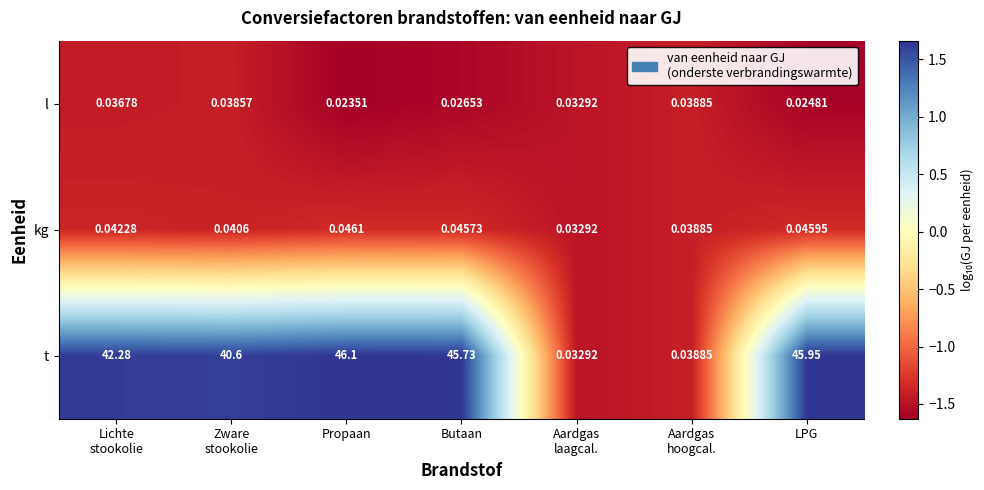

Which category has the highest value in the t series?

Propaan